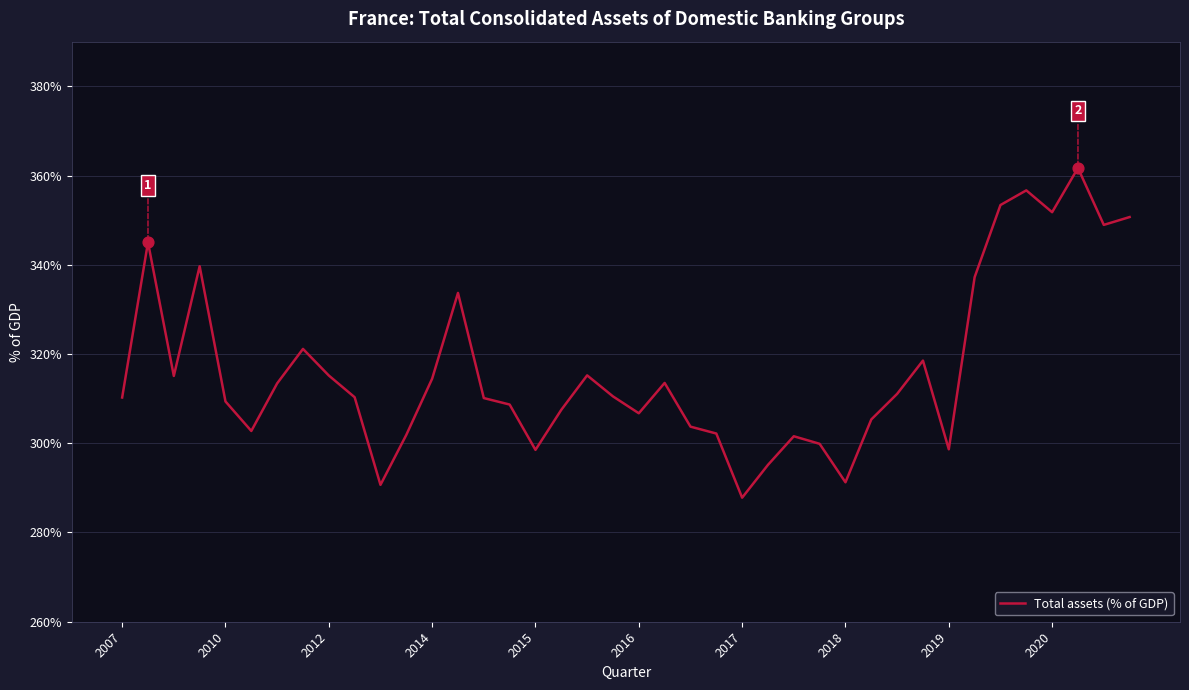

What is the difference between the maximum and minimum values?

73.9